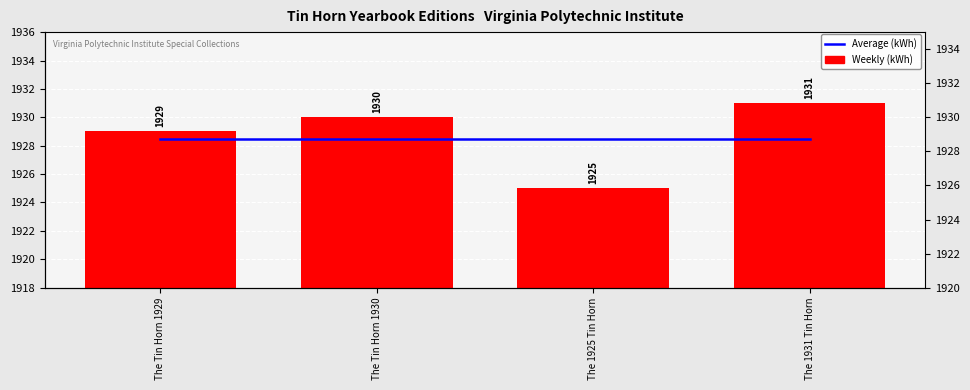

Is it true that Weekly (kWh) equals 1925.0 at The 1925 Tin Horn?

True